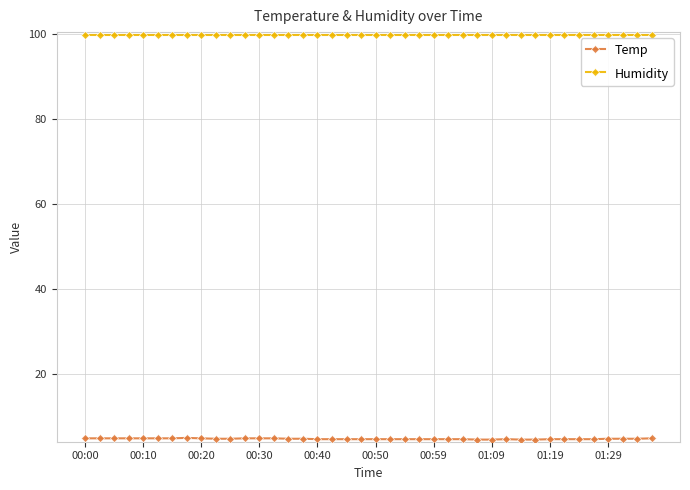

What is the minimum value shown in the chart?

4.5